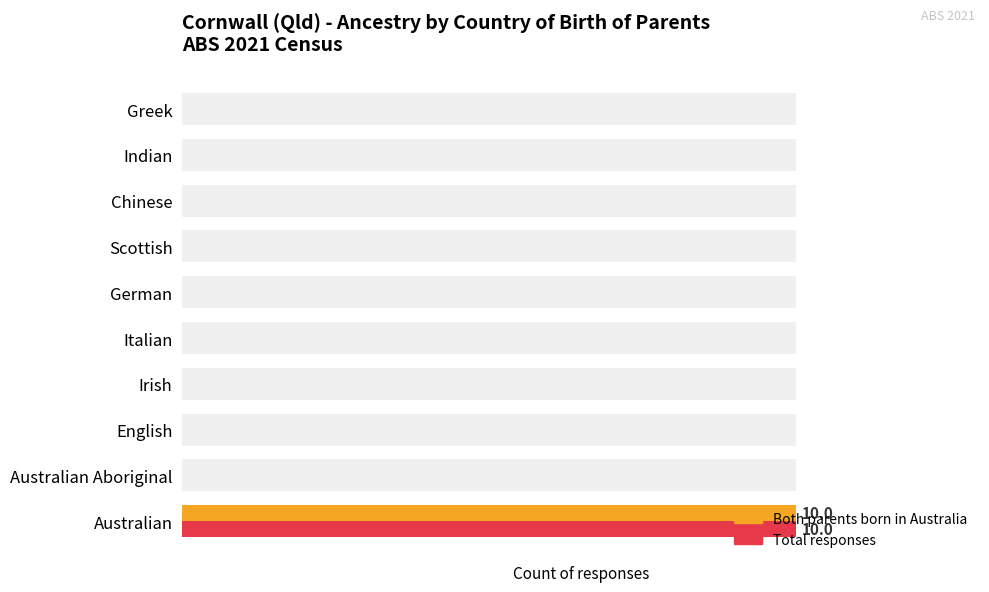

Rank the series at English from highest to lowest value.

Both parents born in Australia, Total responses